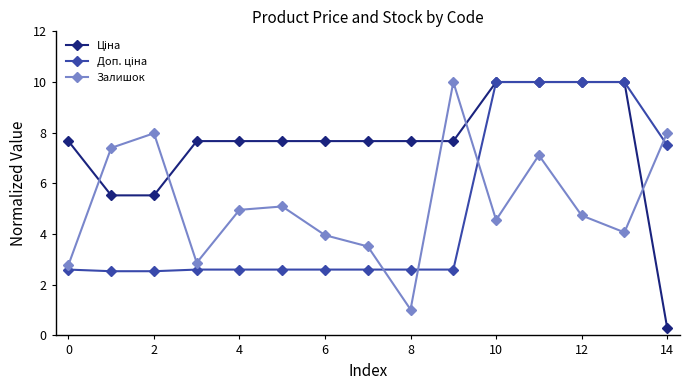

At how many categories does at least one series exceed 0?

15